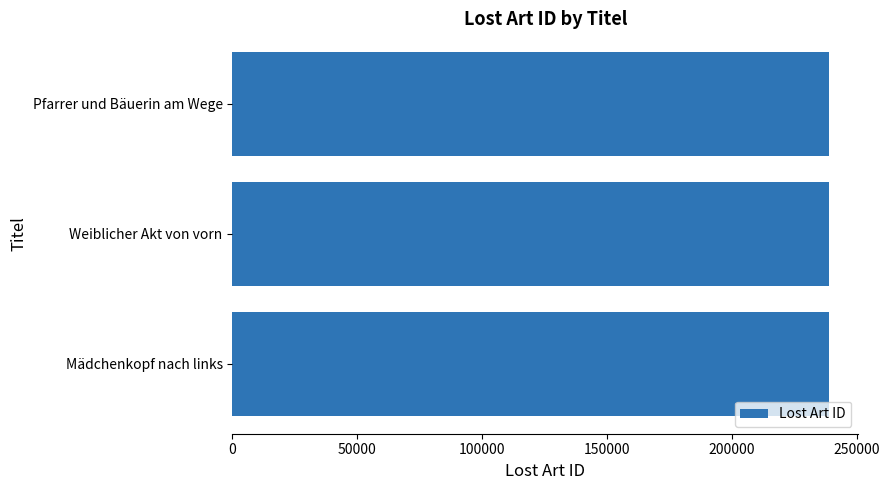

What is the approximate value at Pfarrer und Bäuerin am Wege?

238656